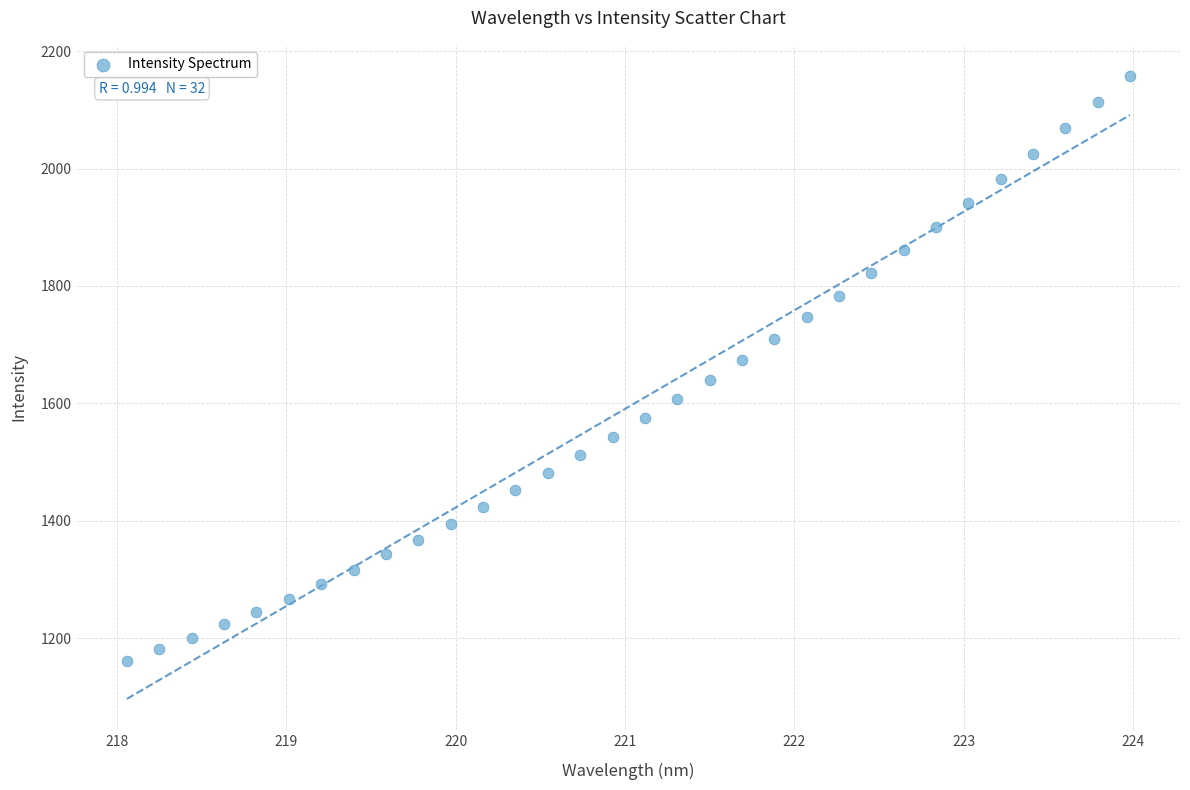

What is the range of Y values (max minus min)?

997.4